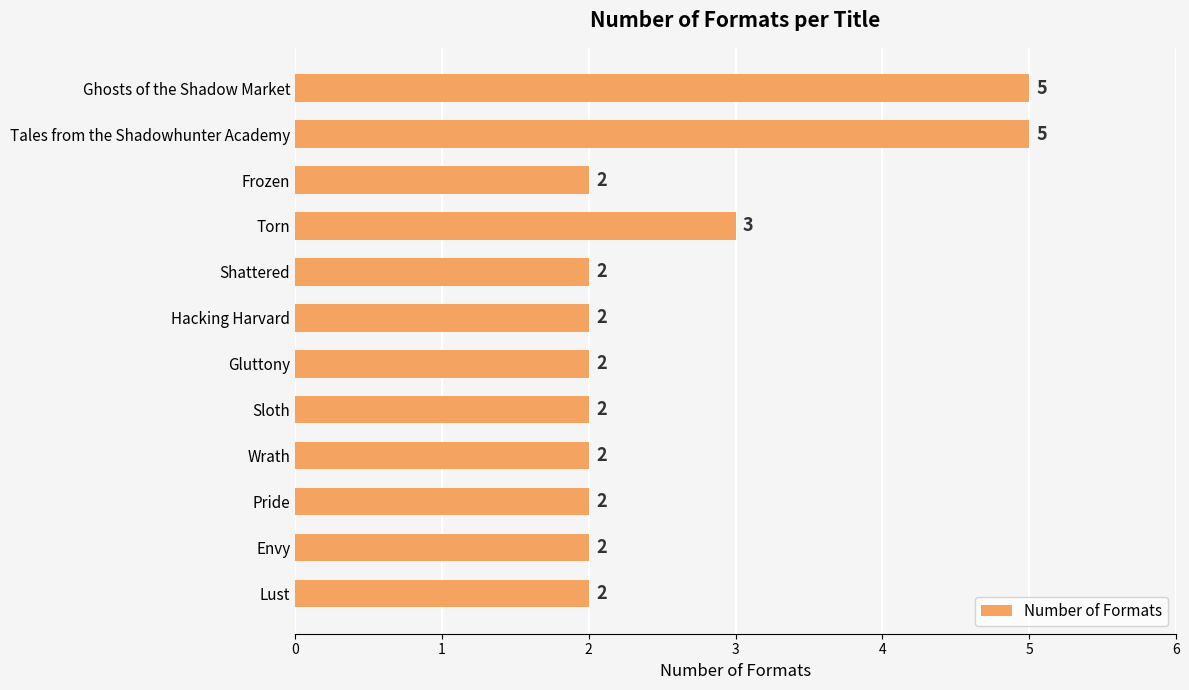

Approximately how many times larger is the value at Ghosts of the Shadow Market compared to Gluttony?

2.5